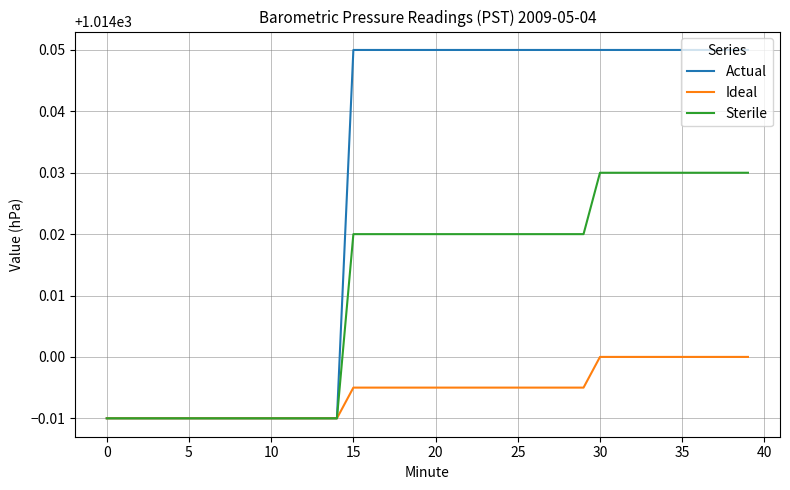

Which series has the widest spread of values?

Actual